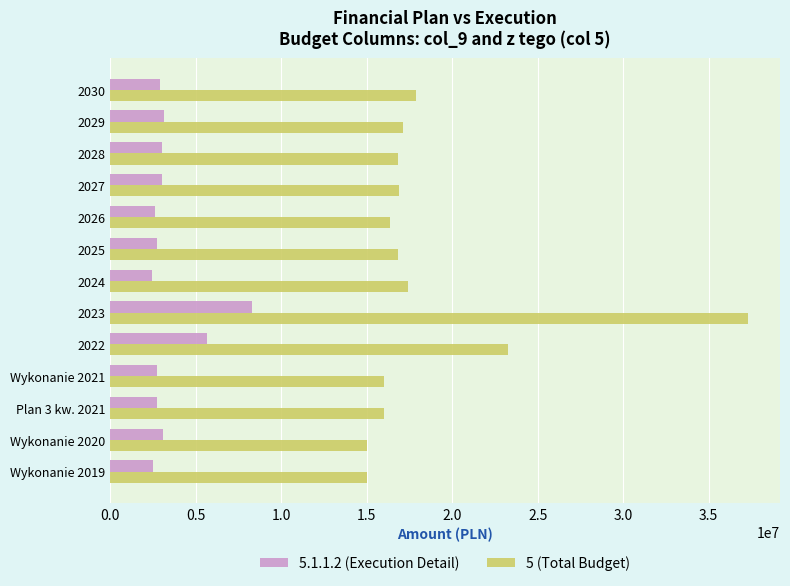

How many values in the 5.1.1.2 (Execution Detail) series are below 2912752?

6